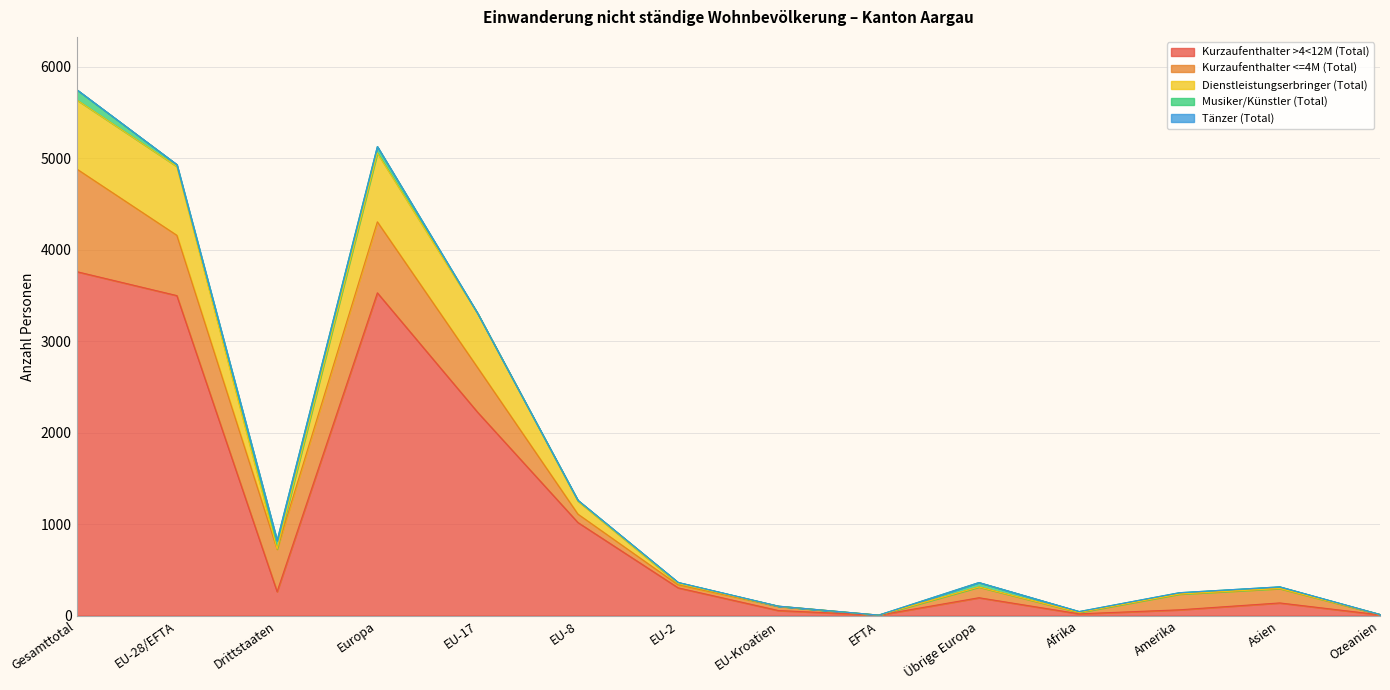

What is the minimum value shown in the chart?

5